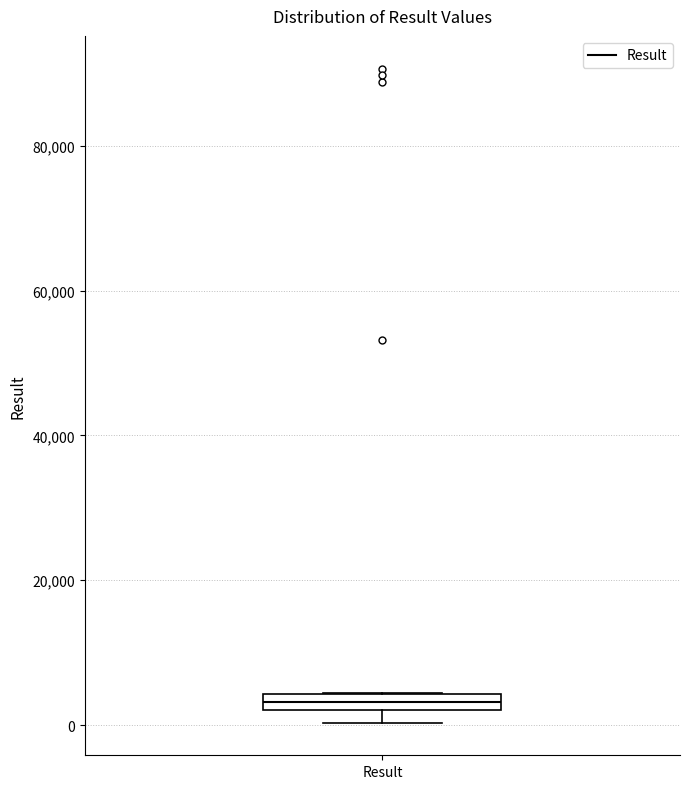

Where is the upper edge of the box for Result on the y-axis? The values are not printed on the chart, so give them approximately, as read against the axis.

4000